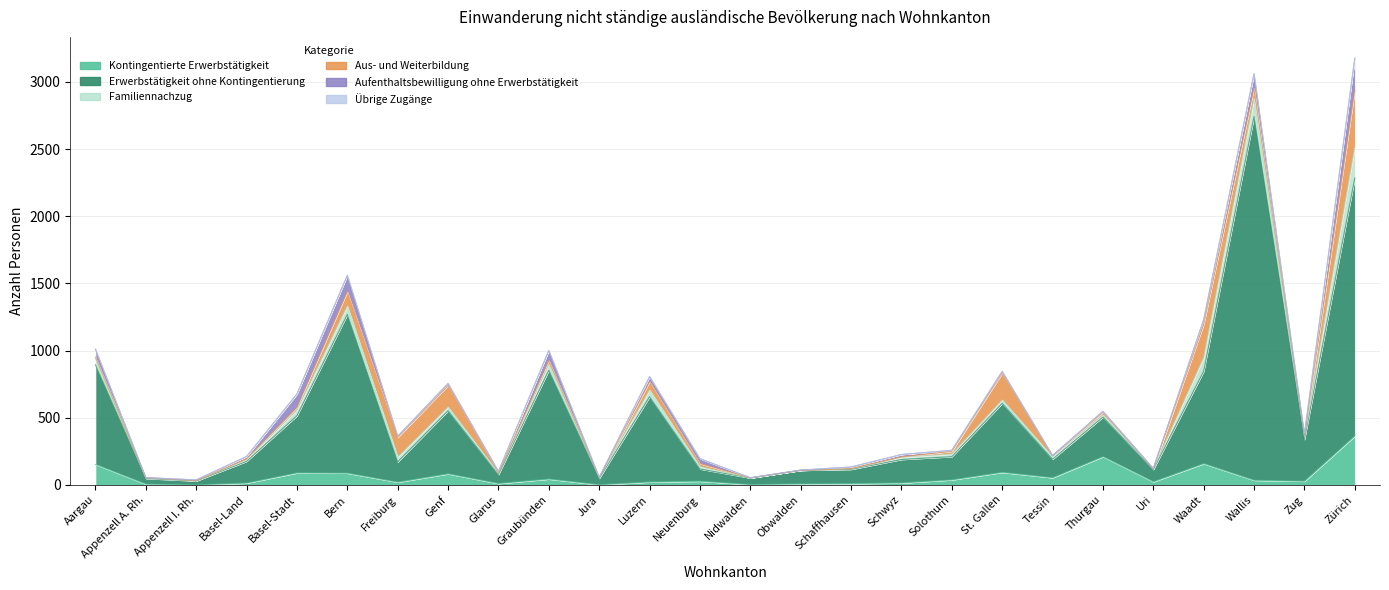

Which category has the lowest value across all series?

Appenzell I. Rh.